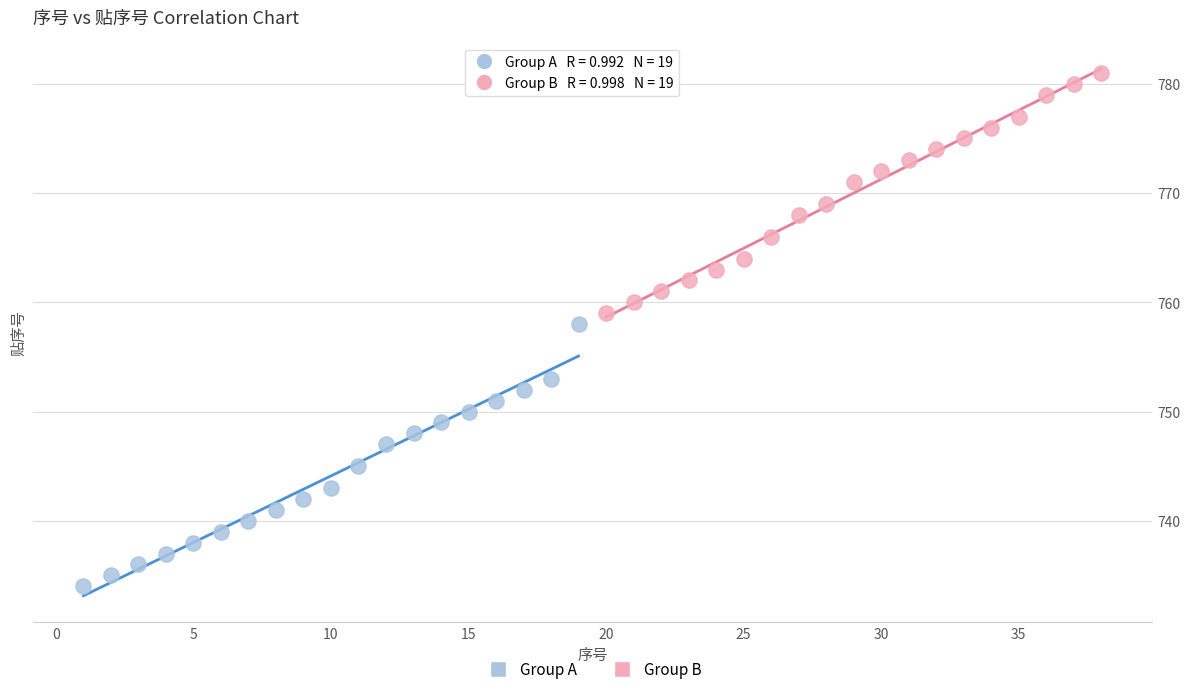

Which series reaches the minimum Y coordinate?

Group A